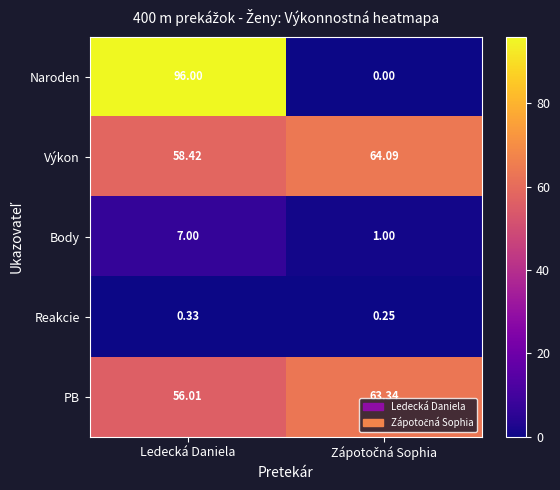

Which series has the largest range (max minus min)?

Naroden